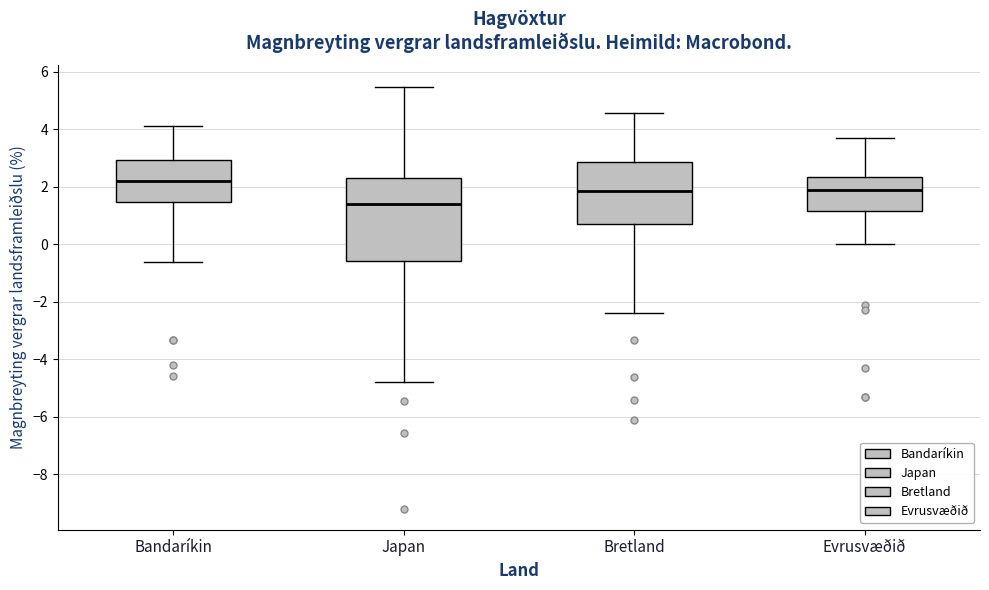

Reading left to right, read every box against the y-axis: the position of its median line, the range the box covers, and the ends of its whiskers. The values are not printed on the chart, so give them approximately, as read against the axis.

Bandaríkin: median 2.2, box 1.4 to 3.0, whiskers -0.6 to 4.2
Japan: median 1.4, box -0.6 to 2.4, whiskers -4.8 to 5.4
Bretland: median 1.8, box 0.8 to 2.8, whiskers -2.4 to 4.6
Evrusvæðið: median 2.0, box 1.2 to 2.4, whiskers 0.0 to 3.8